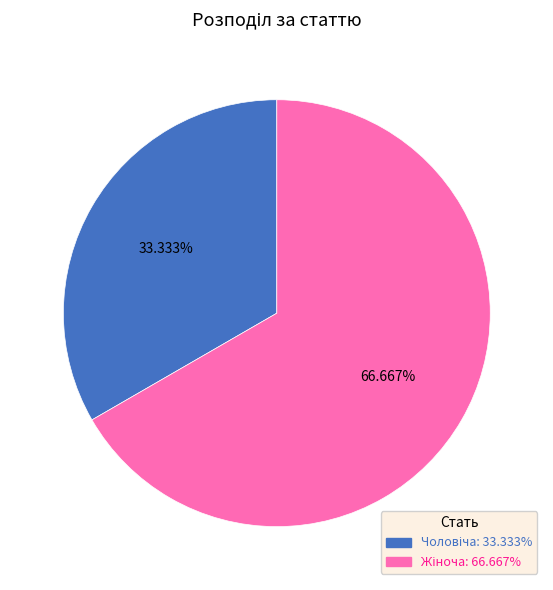

Is there a majority slice in this chart?

Yes